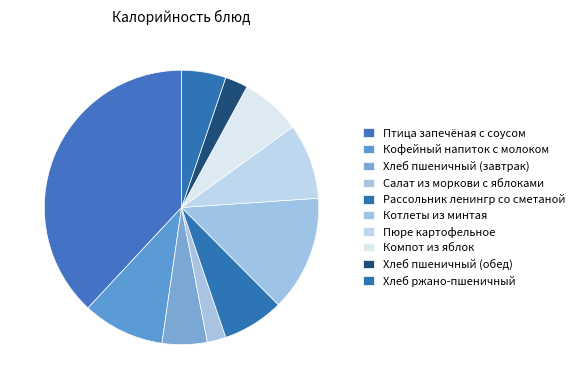

Approximately how many times larger is the value at Хлеб ржано-пшеничный compared to Салат из моркови с яблоками?

2.4